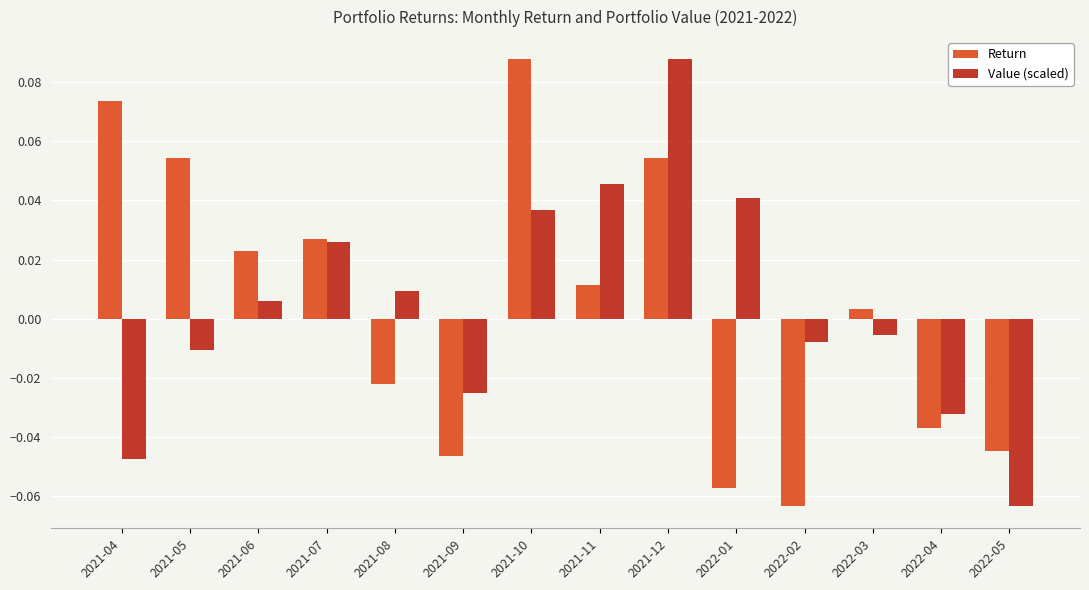

At which label does Value (scaled) reach its minimum?

2022-05